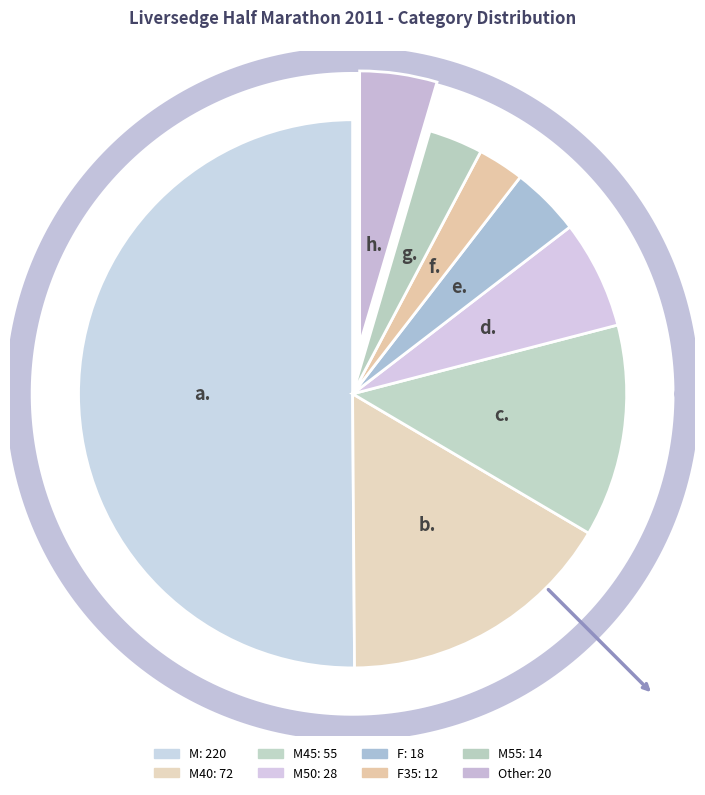

To the nearest percent, what is the combined percentage of M50 and Other?

11%